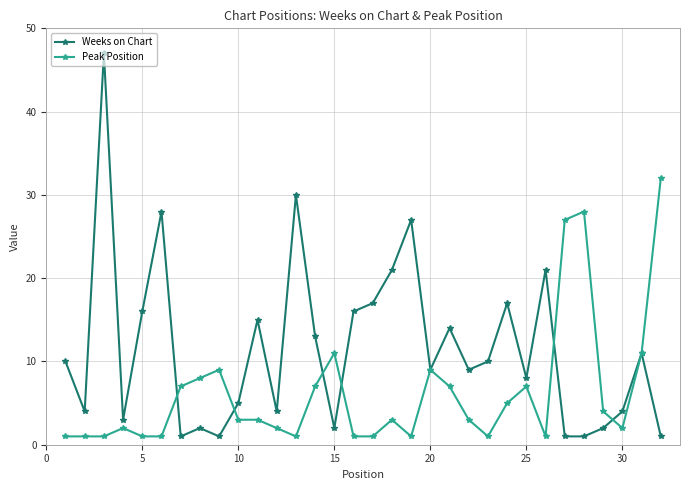

At how many categories does at least one series exceed 29?

3